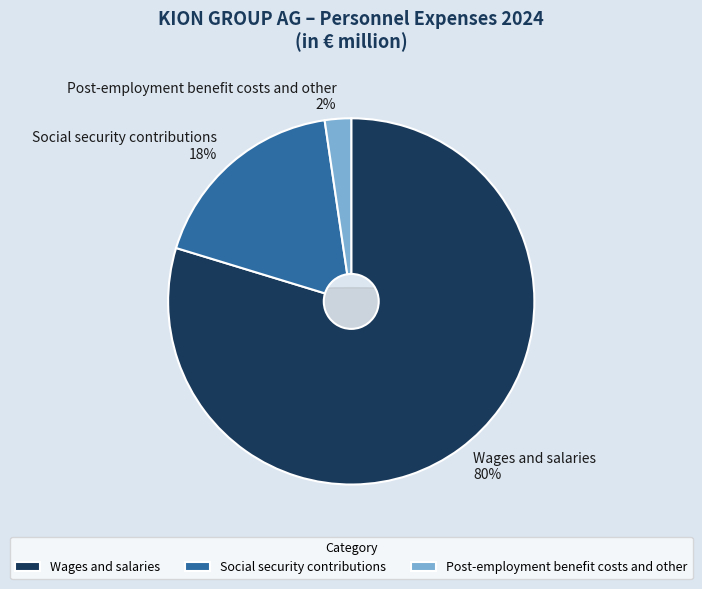

How many slices are in this pie chart?

3